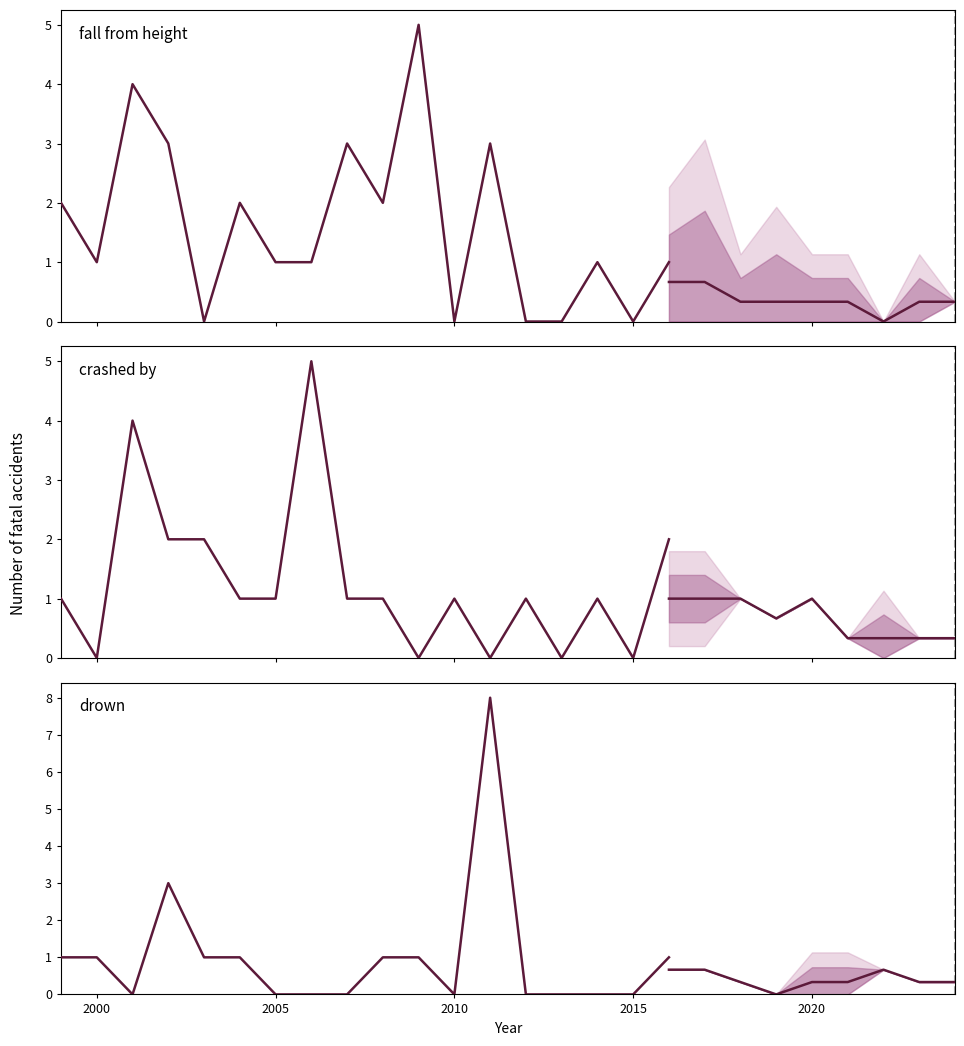

Which series has the widest spread of values?

drown